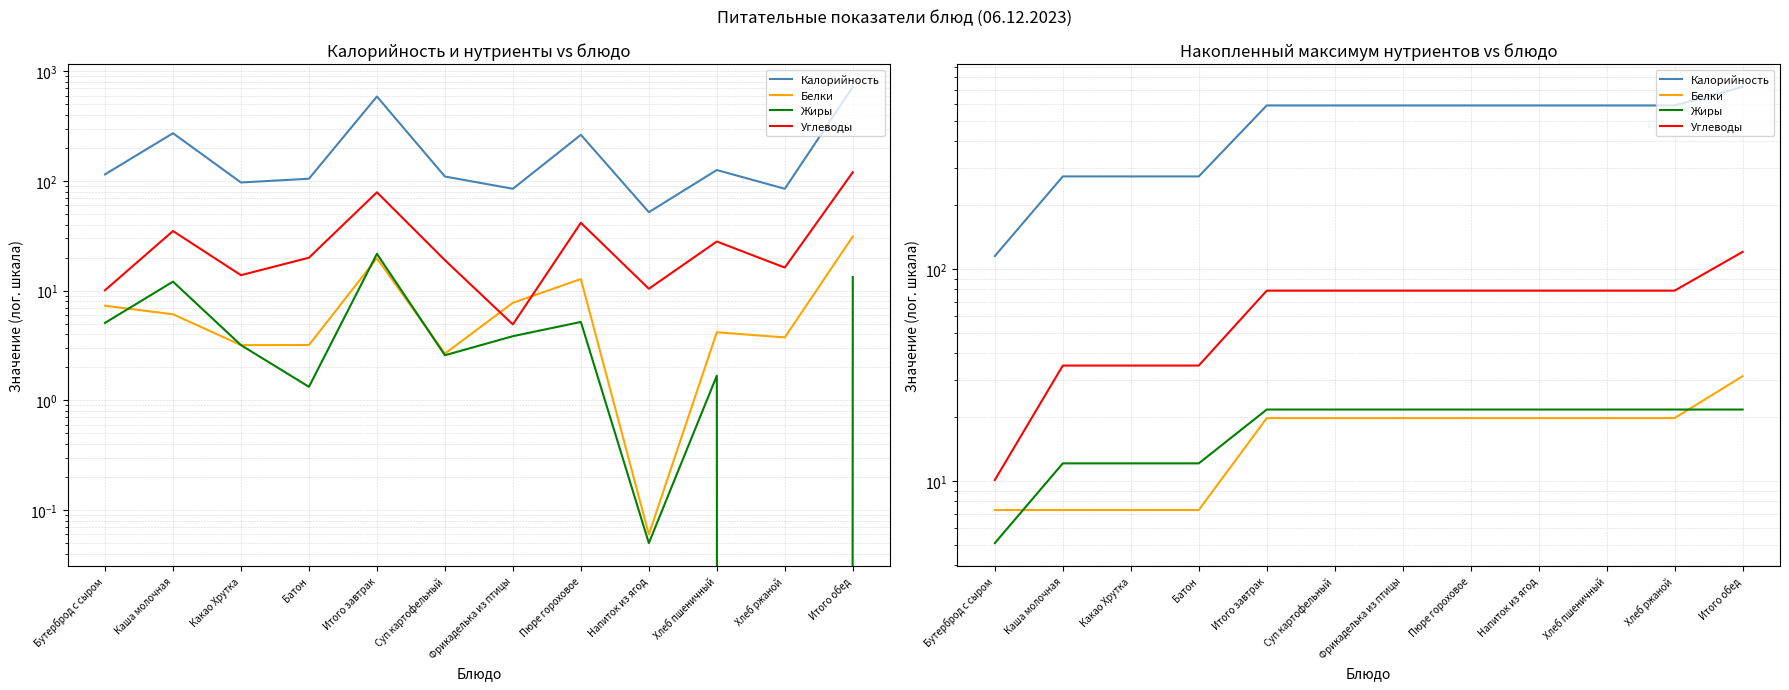

The value of Жиры at Пюре гороховое is 21.7. True or false?

True